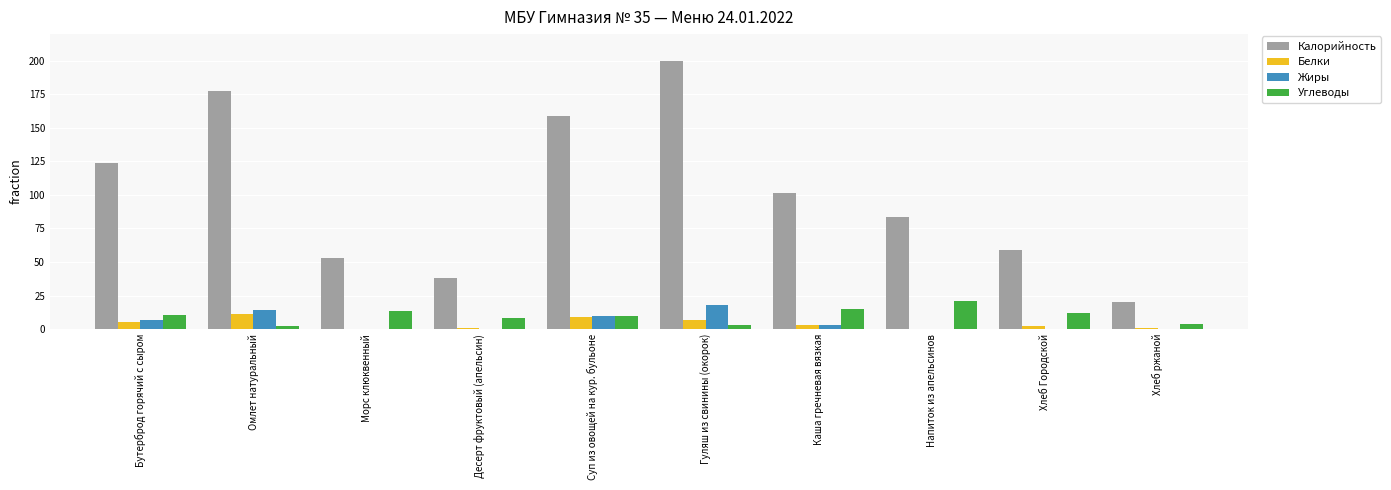

At which label is Калорийность closest to 109?

Каша гречневая вязкая